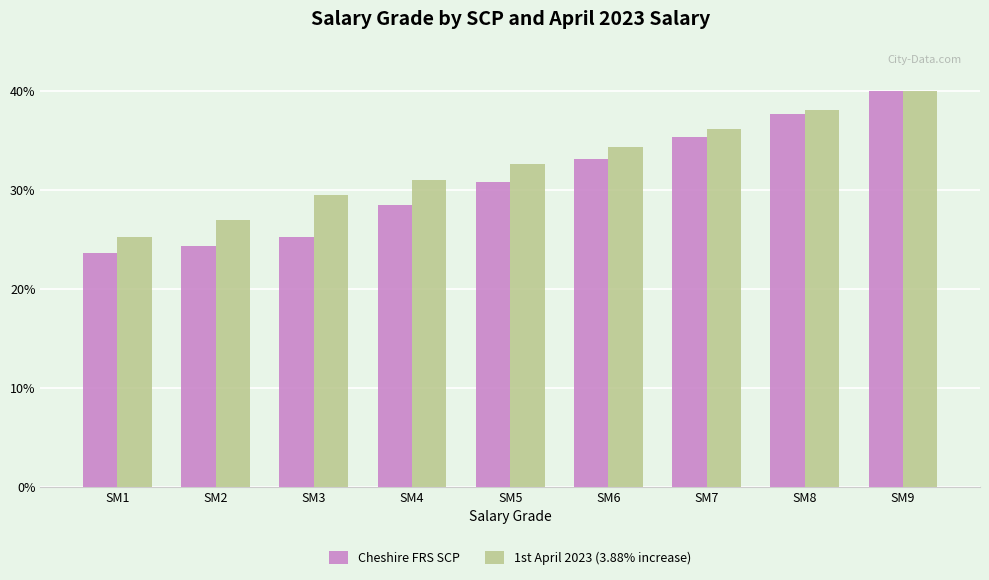

What is the difference between the maximum and minimum values in the 1st April 2023 (3.88% increase) series?

14.8